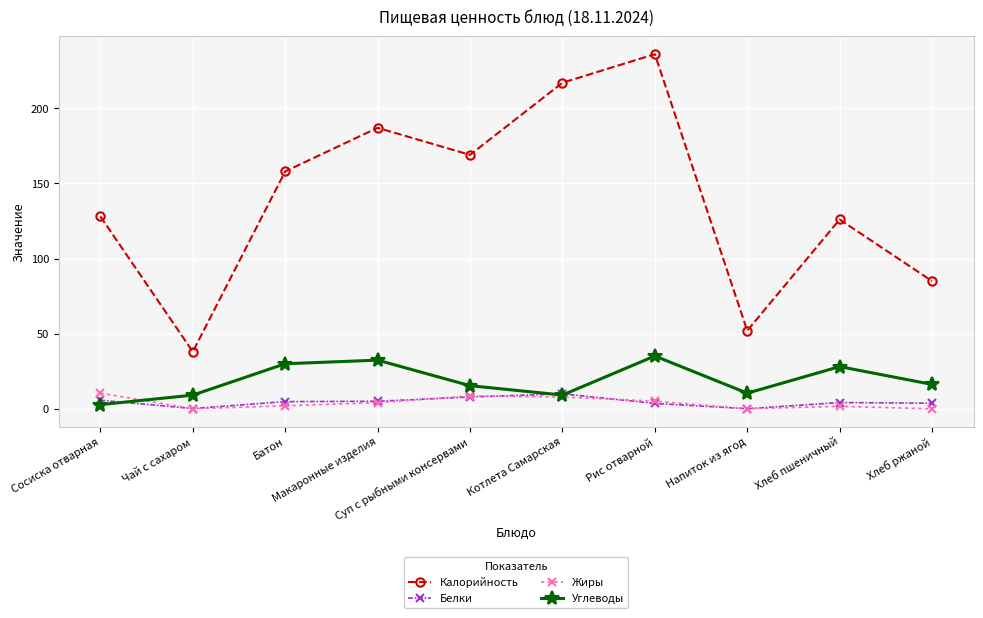

Count the number of data series in this chart.

4